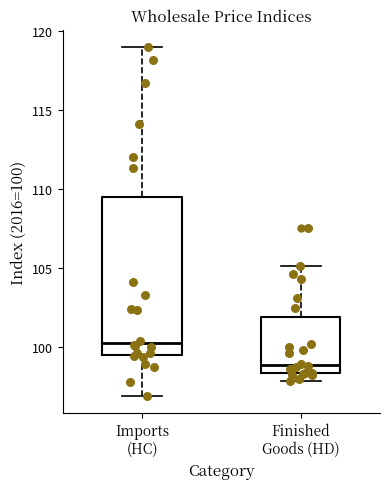

Where does the lower whisker of the box for Imports (HC) end on the y-axis? The values are not printed on the chart, so give them approximately, as read against the axis.

97.0